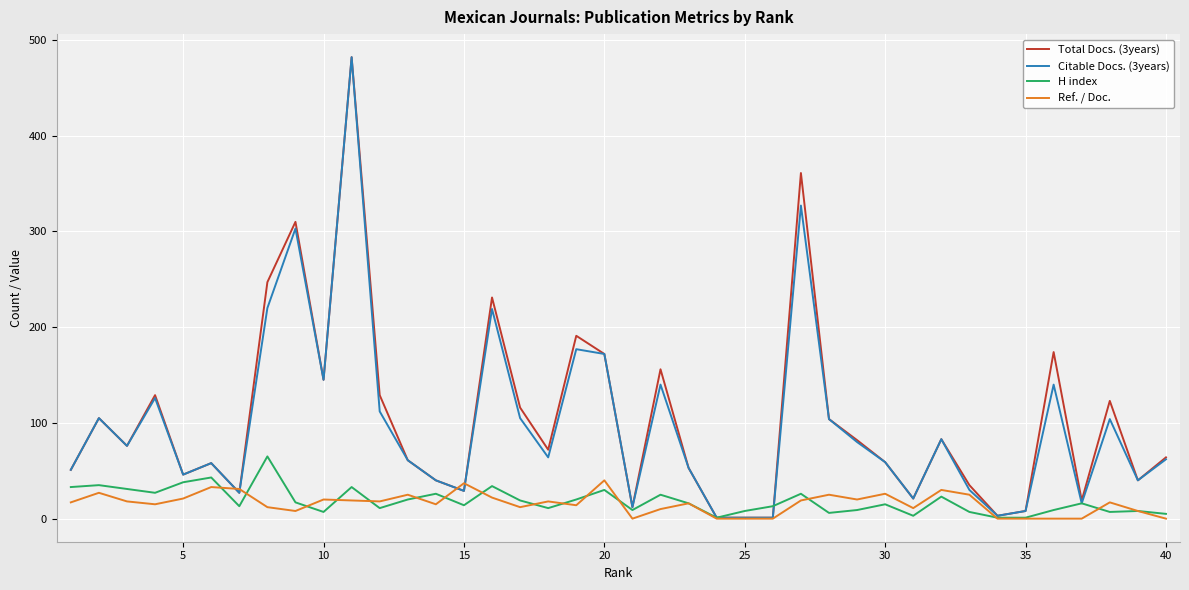

In Citable Docs. (3years), how many points are lower than both neighbors (excluding endpoints)?

11